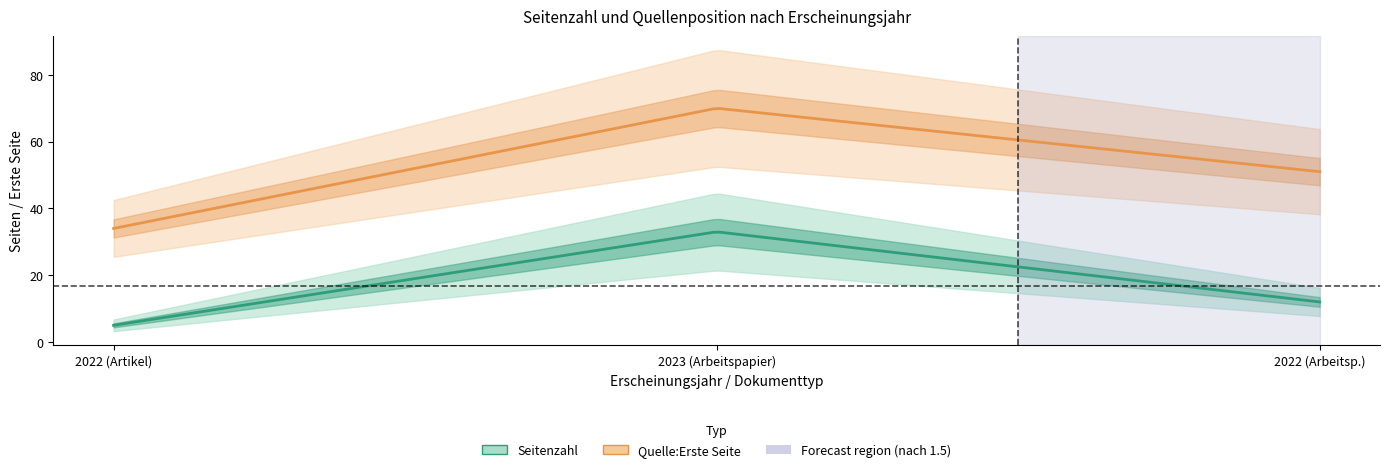

The Seitenzahl series shows 5 at 2022 (Artikel). True or false?

True